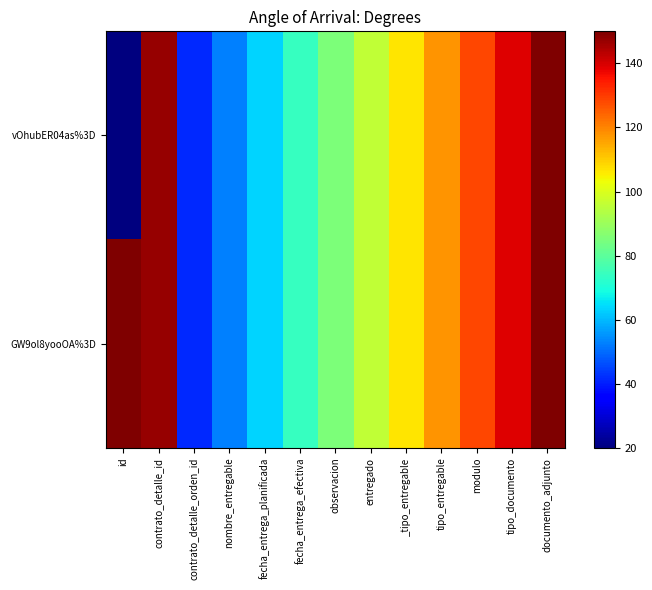

Between modulo and tipo_documento, which series saw the biggest shift?

vOhubER04as%3D